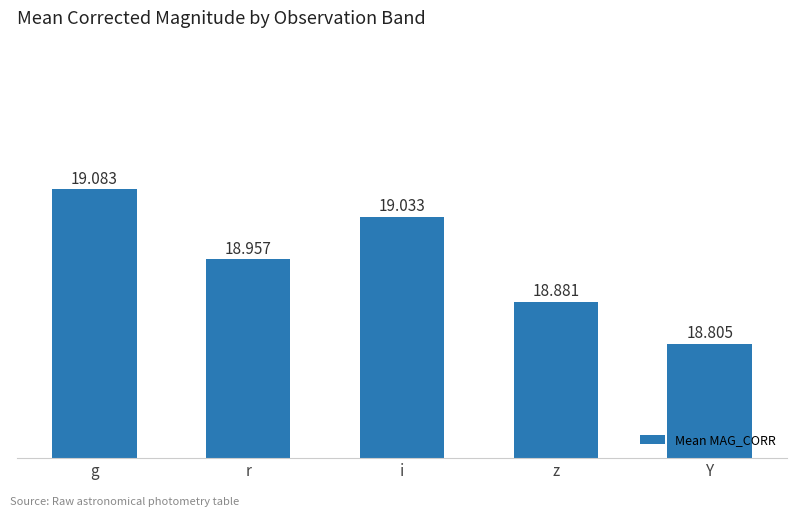

Rank the categories by value from highest to lowest.

g, i, r, z, Y